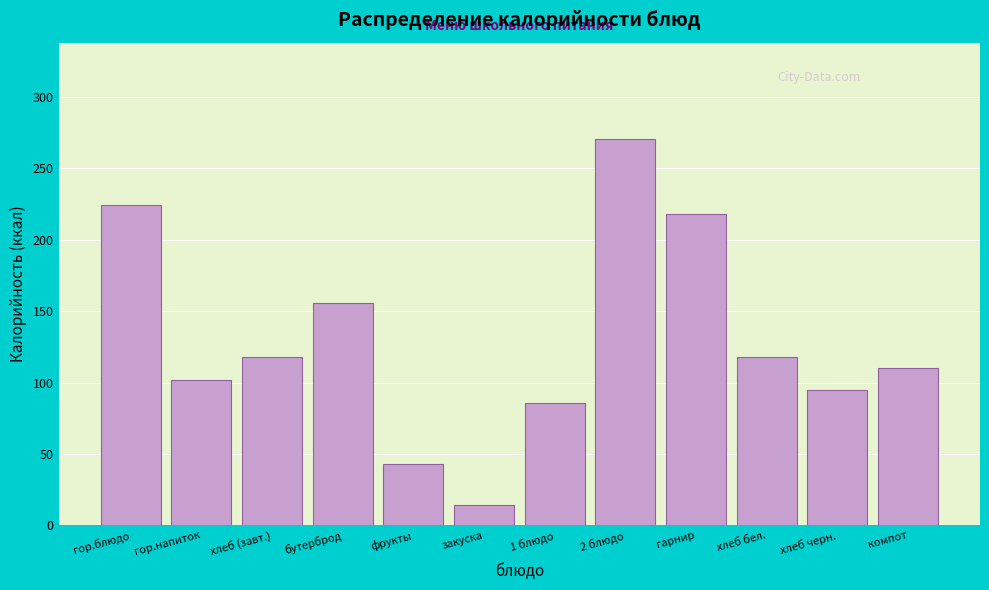

Reading left to right, list all the values displayed in this chart.

гор.блюдо=224.0	гор.напиток=101.9	хлеб (завт.)=118.0	бутерброд=155.6	фрукты=43.0	закуска=14.0	1 блюдо=86.0	2 блюдо=270.3	гарнир=218.0	хлеб бел.=118.0	хлеб черн.=95.0	компот=110.0